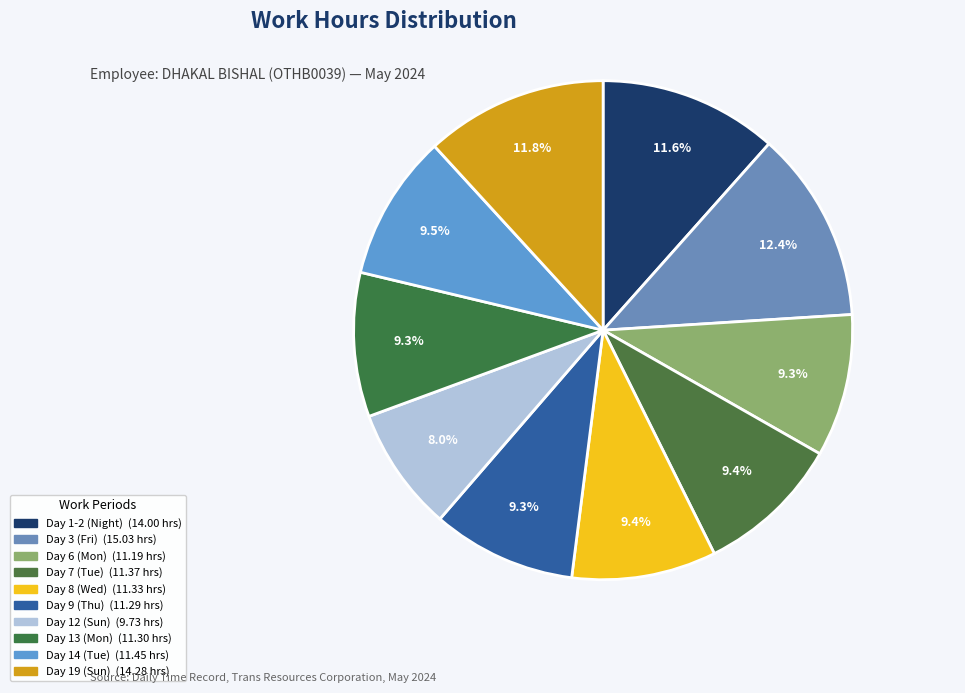

To the nearest percent, what is the average slice percentage?

10%